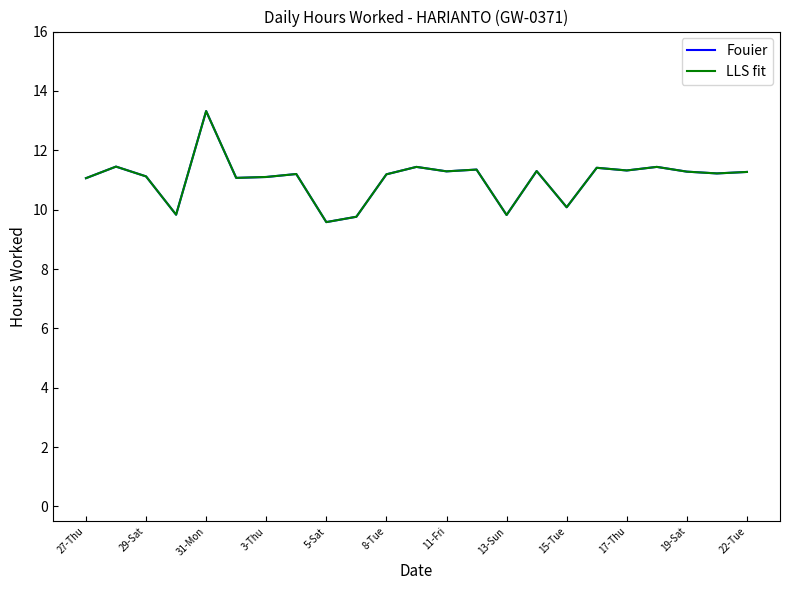

What is the average value of the Fouier series?

11.0